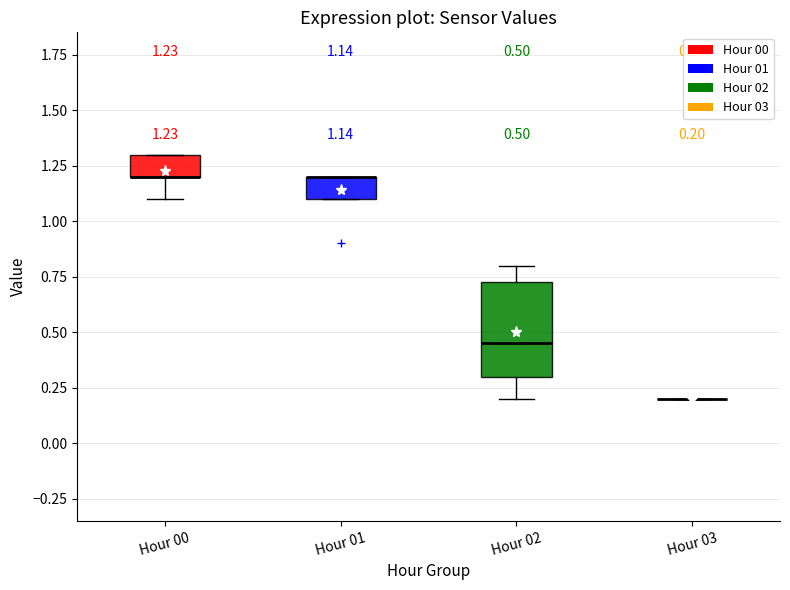

Comparing the boxes themselves (not the whiskers), which one is the tallest?

Hour 02